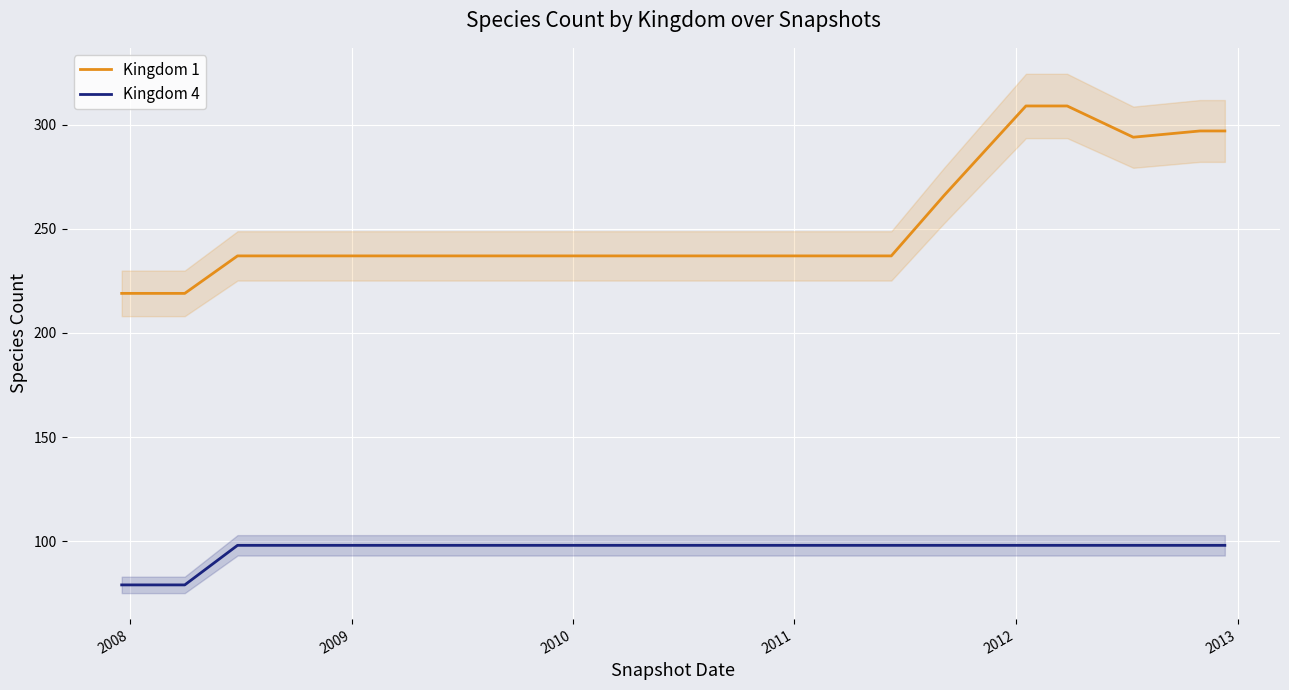

Reading left to right, what are all the values shown in this chart?

Kingdom 1: 219	219	237	237	237	237	237	237	237	237	237	237	237	237	266	309	309	294	297	297
Kingdom 4: 79	79	98	98	98	98	98	98	98	98	98	98	98	98	98	98	98	98	98	98